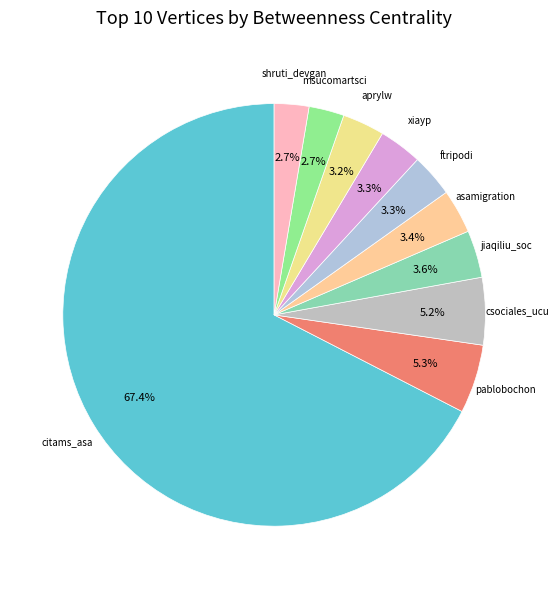

Rank the categories by value from lowest to highest.

shruti_devgan, msucomartsci, aprylw, ftripodi, xiayp, asamigration, jiaqiliu_soc, csociales_ucu, pablobochon, citams_asa